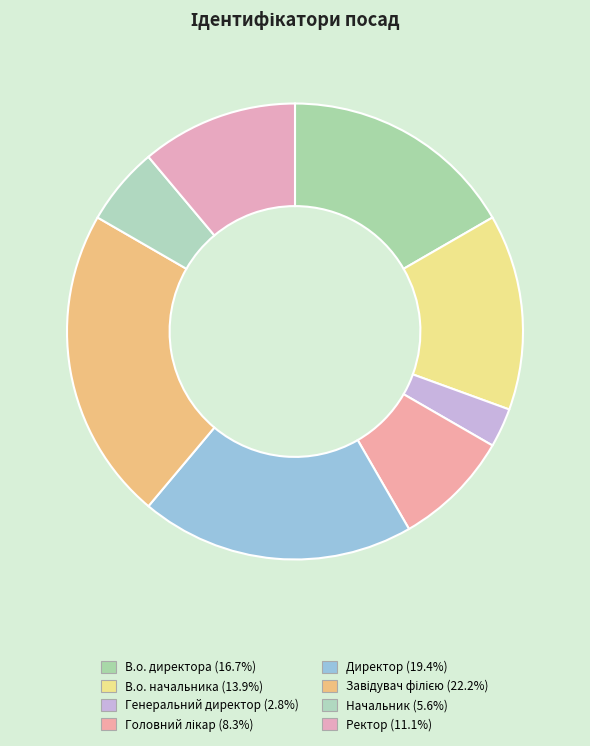

Does Генеральний директор account for over 50% of the chart?

No